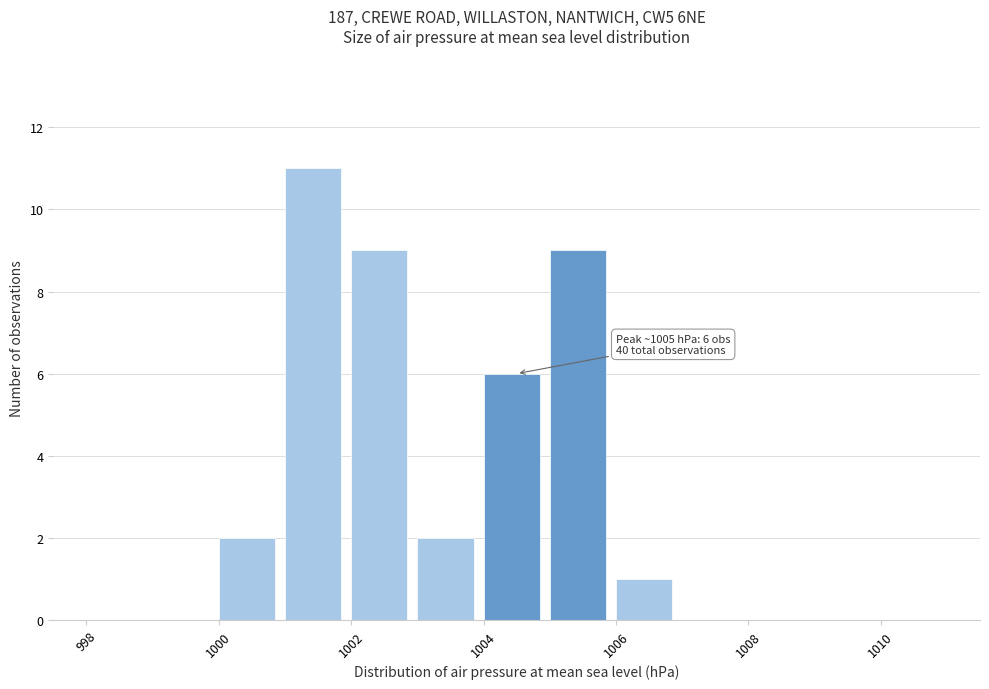

Over which range of the x-axis is the bar tallest?

1001 to 1002